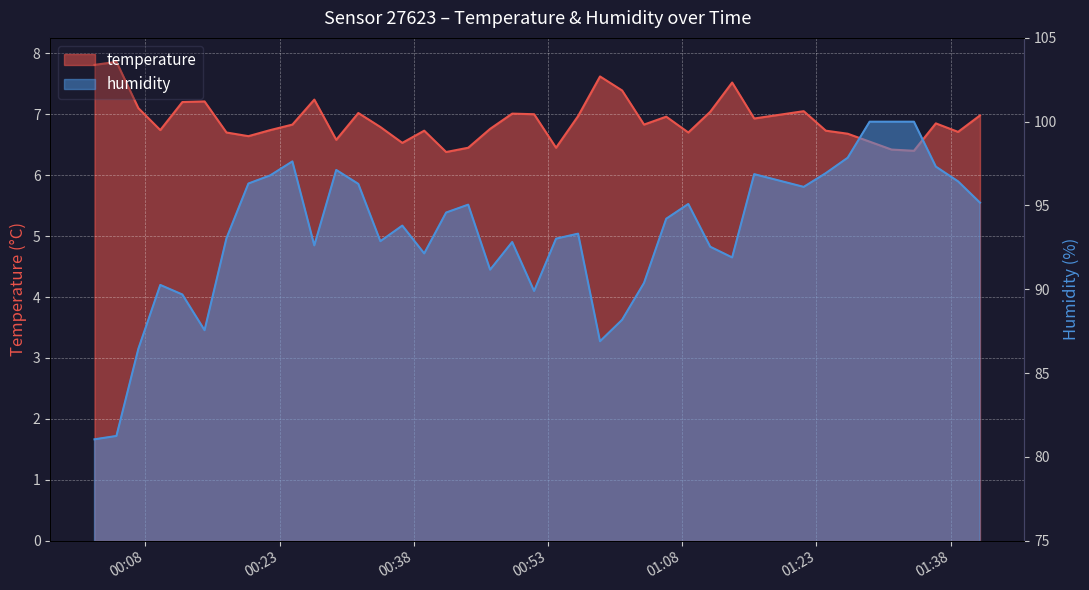

Between 2023-12-20T00:34:16 and 2023-12-20T00:58:49, which series saw the biggest shift?

humidity